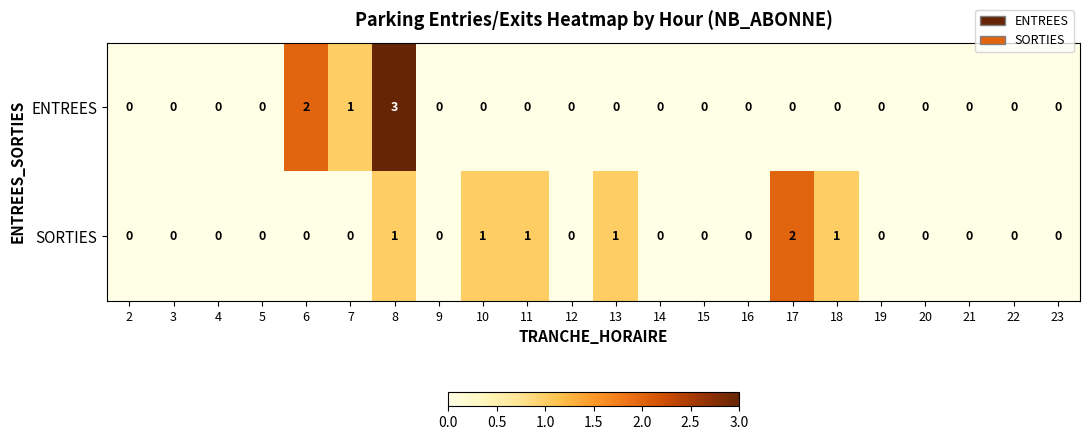

Which series has the widest spread of values?

ENTREES